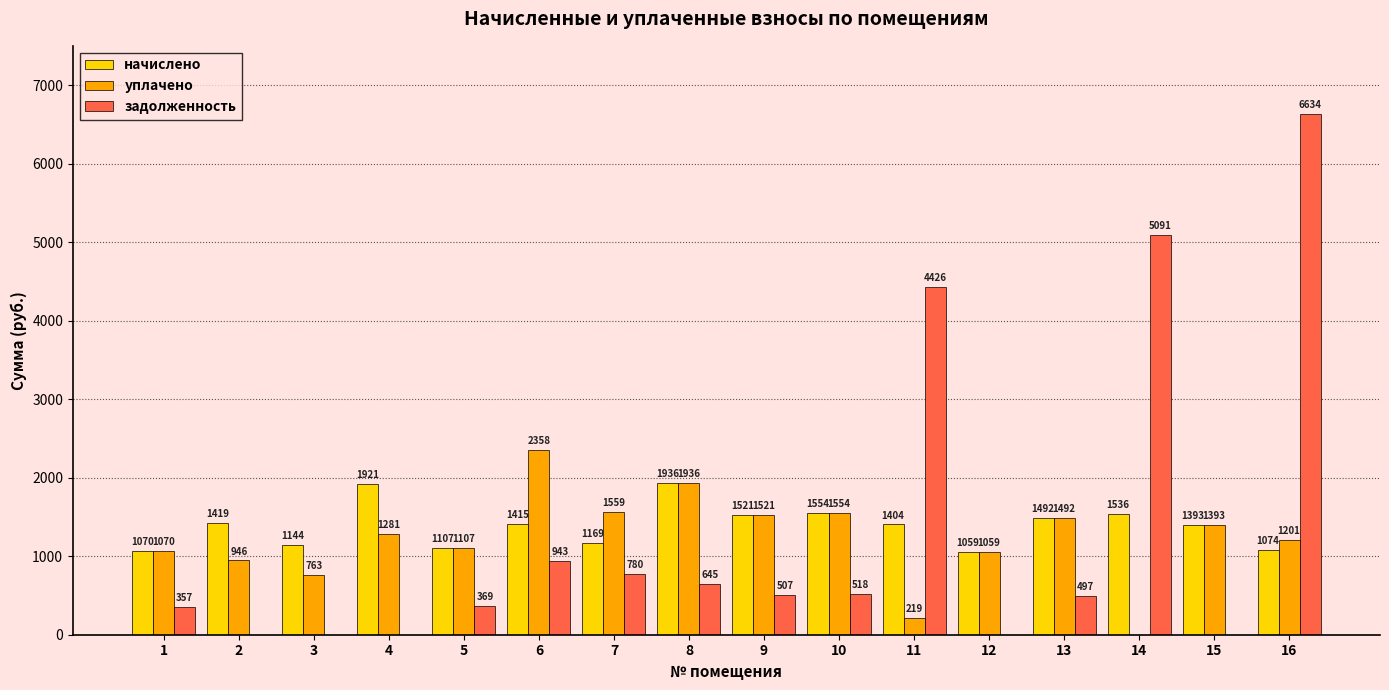

True or false: задолженность has a value of 184.7 at 13.

False